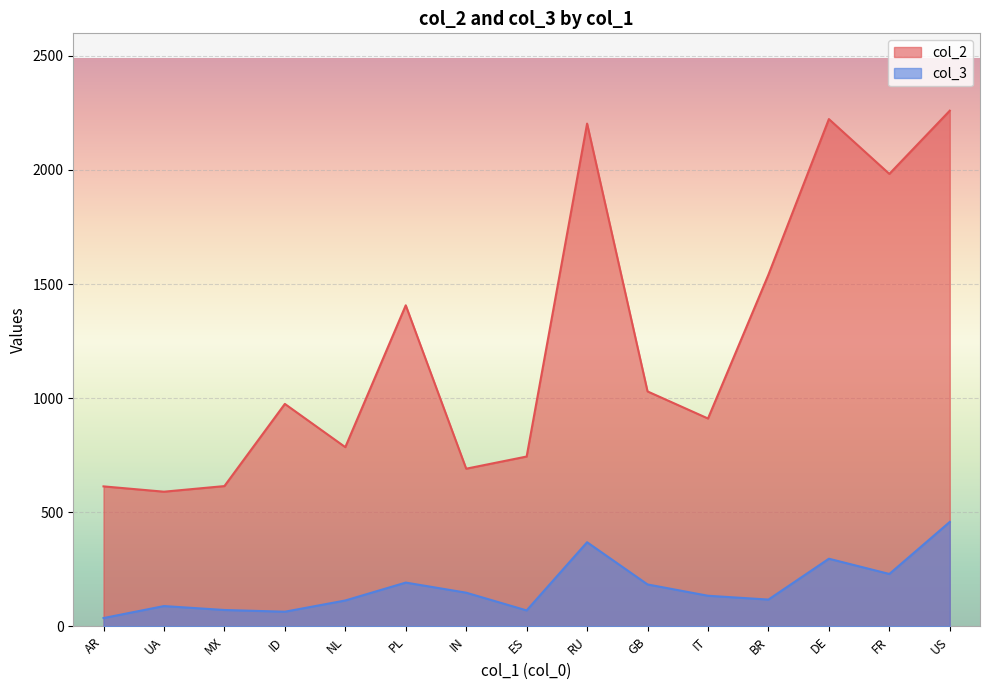

Reading left to right, extract all data points from this chart.

col_2: US=2259.8	DE=2223.0	RU=2203.2	FR=1982.8	BR=1541.2	PL=1406.9	GB=1029.5	ID=974.7	IT=910.8	NL=785.3	ES=744.2	IN=690.8	MX=614.6	AR=613.3	UA=590.0
col_3: US=457.6	DE=296.3	RU=368.6	FR=229.5	BR=117.3	PL=191.8	GB=183.6	ID=64.1	IT=134.0	NL=113.3	ES=69.7	IN=147.4	MX=71.6	AR=36.3	UA=88.8